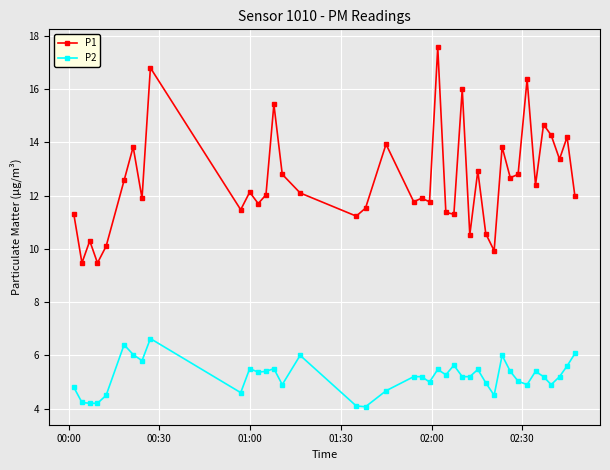

True or false: P2 and P1 intersect in this chart.

False